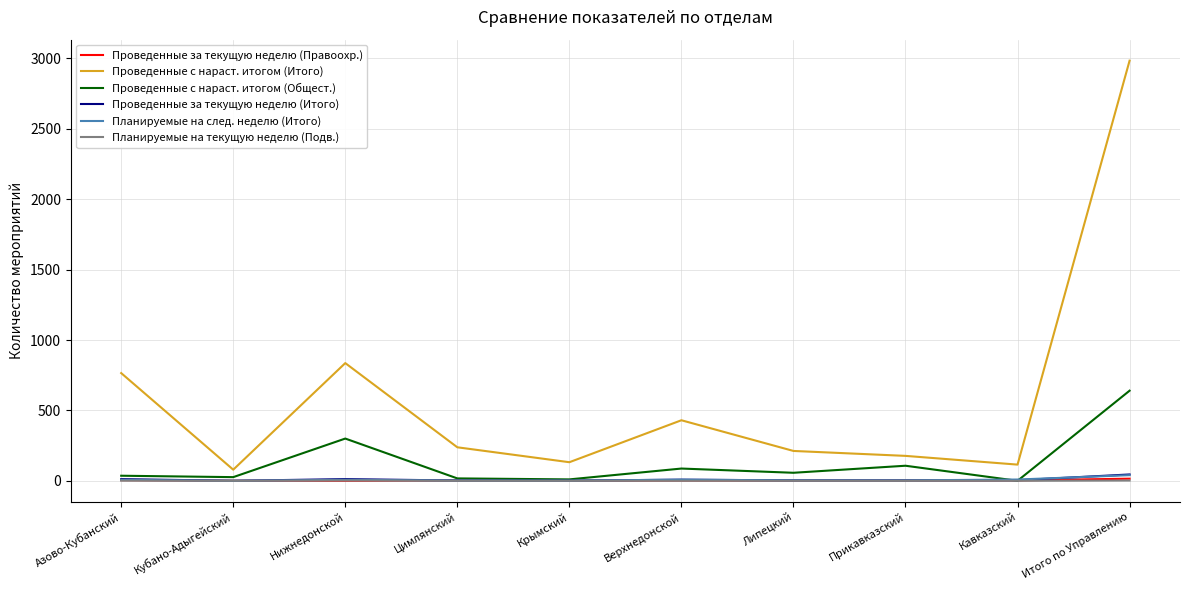

The Проведенные за текущую неделю (Правоохр.) series shows 0 at Кубано-Адыгейский. True or false?

True